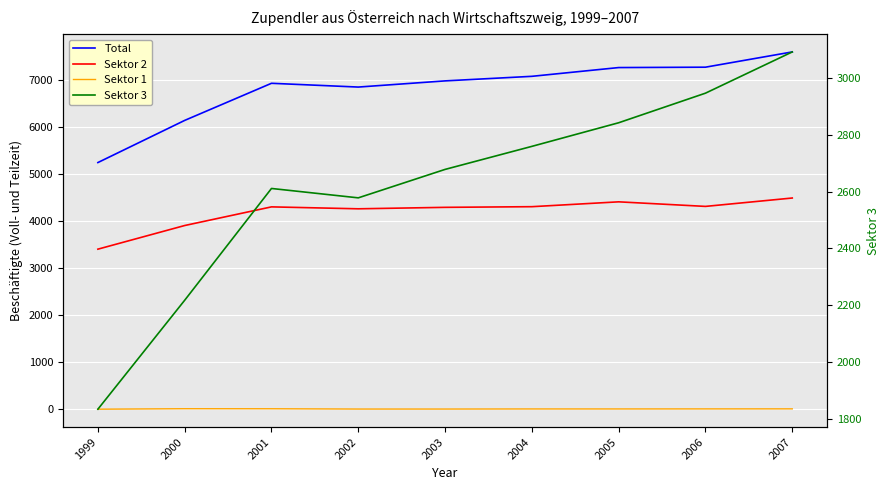

What is the average value of the Total series?

6812